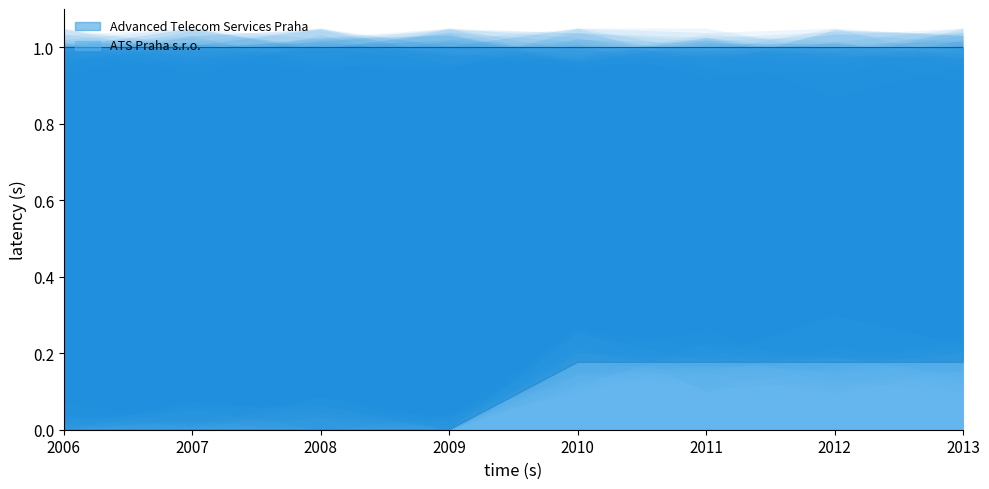

Is it true that ATS Praha s.r.o. equals 0.3 at 2010?

False